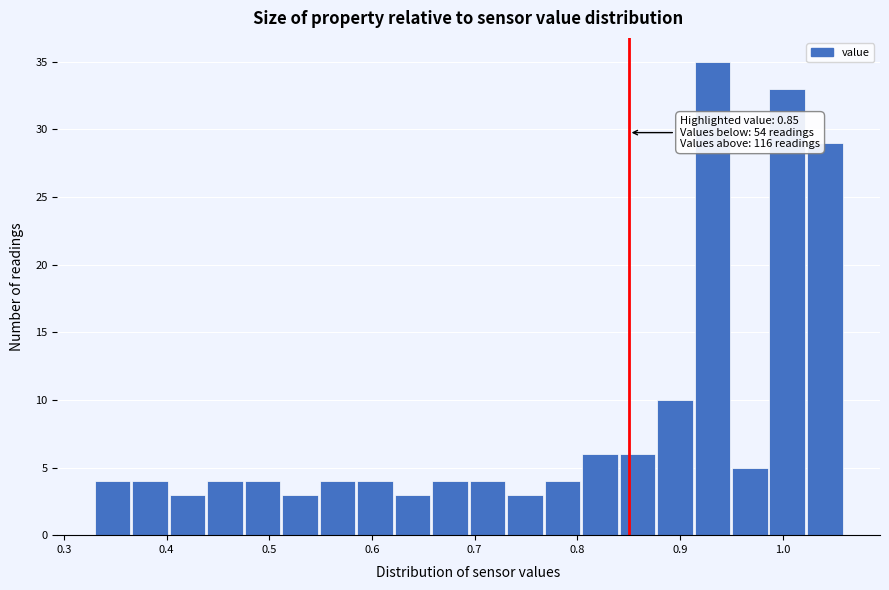

Around what value on the x-axis is the tallest bar? Give the approximate position of its centre, as read against the axis.

0.93